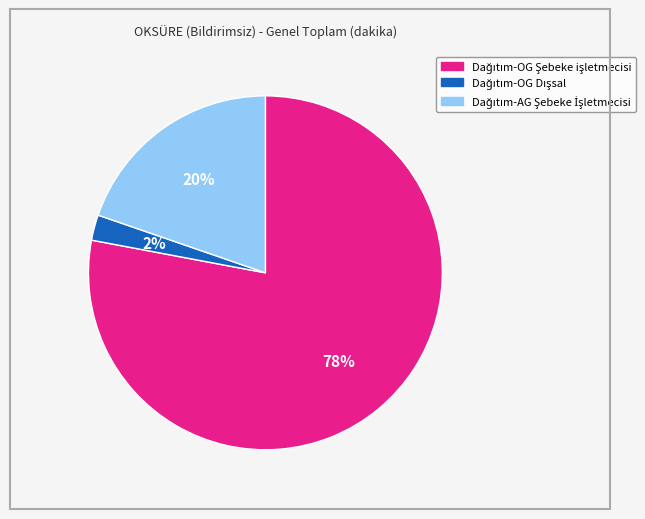

Is there a majority slice in this chart?

Yes